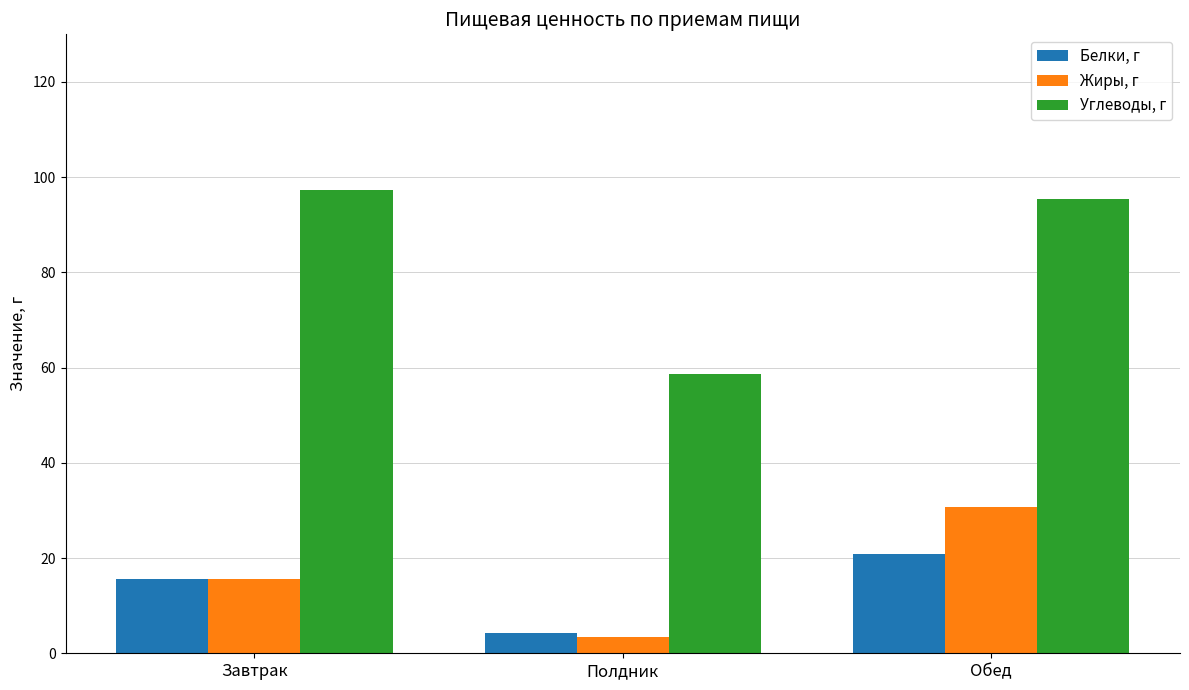

What is the total value across all series at Полдник?

66.3